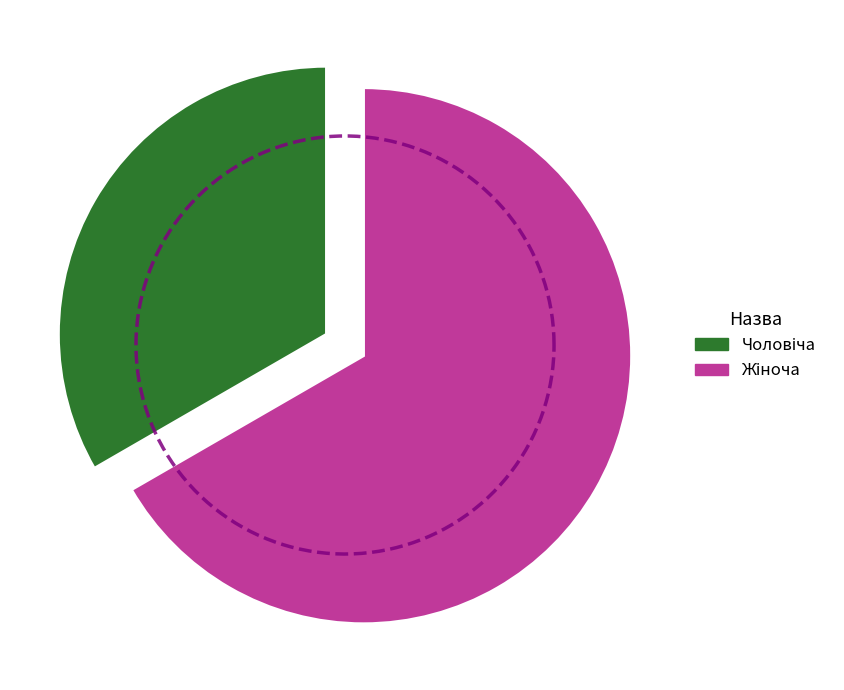

Which slice is the smallest?

Чоловіча